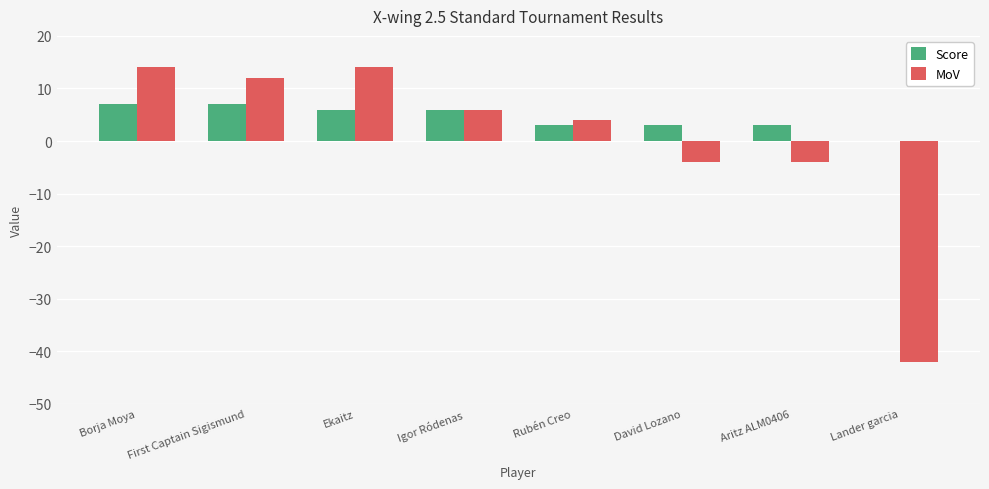

How many values in MoV are above zero?

5